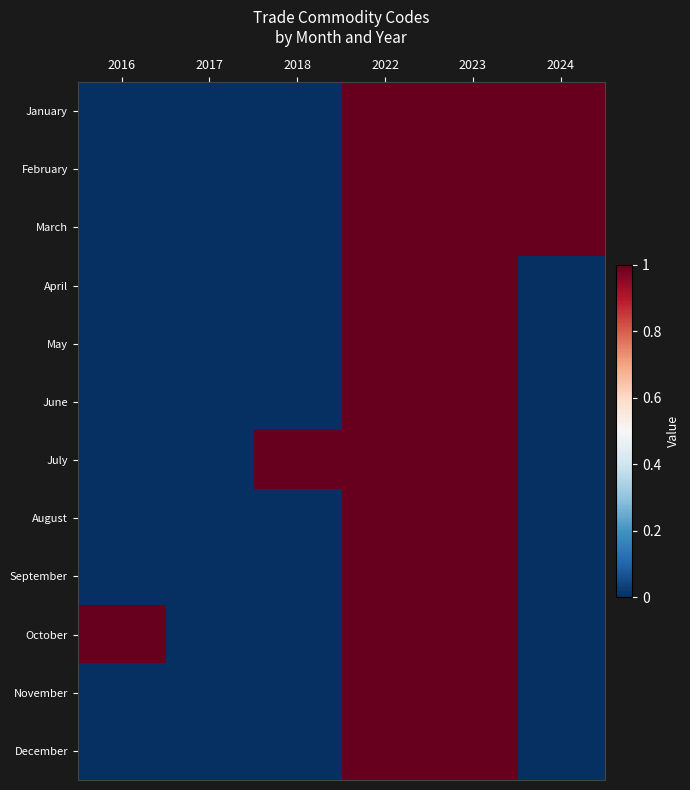

Reading right to left, list all the values displayed in this chart.

January: 2024=1	2023=1	2022=1	2018=0	2017=0	2016=0
February: 2024=1	2023=1	2022=1	2018=0	2017=0	2016=0
March: 2024=1	2023=1	2022=1	2018=0	2017=0	2016=0
April: 2024=0	2023=1	2022=1	2018=0	2017=0	2016=0
May: 2024=0	2023=1	2022=1	2018=0	2017=0	2016=0
June: 2024=0	2023=1	2022=1	2018=0	2017=0	2016=0
July: 2024=0	2023=1	2022=1	2018=1	2017=0	2016=0
August: 2024=0	2023=1	2022=1	2018=0	2017=0	2016=0
September: 2024=0	2023=1	2022=1	2018=0	2017=0	2016=0
October: 2024=0	2023=1	2022=1	2018=0	2017=0	2016=1
November: 2024=0	2023=1	2022=1	2018=0	2017=0	2016=0
December: 2024=0	2023=1	2022=1	2018=0	2017=0	2016=0